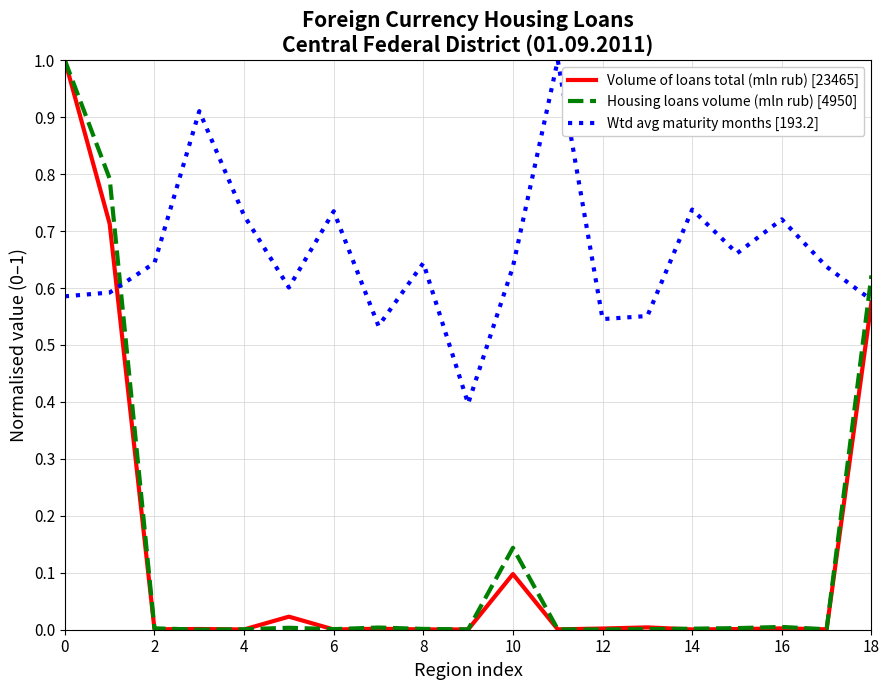

Which series has the largest total across all categories?

Wtd avg maturity months [193.2]